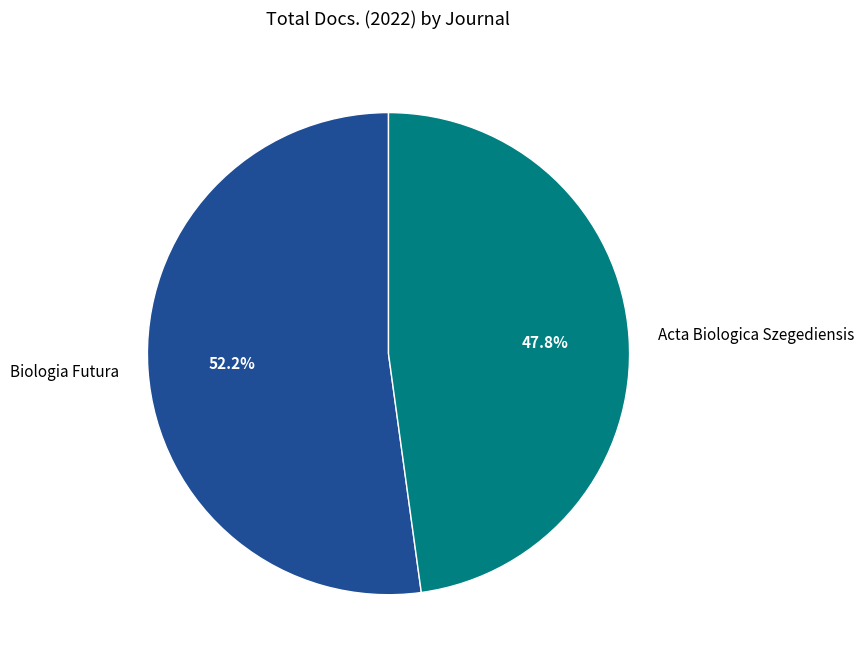

Do Acta Biologica Szegediensis and Biologia Futura together represent more than half of the pie?

Yes